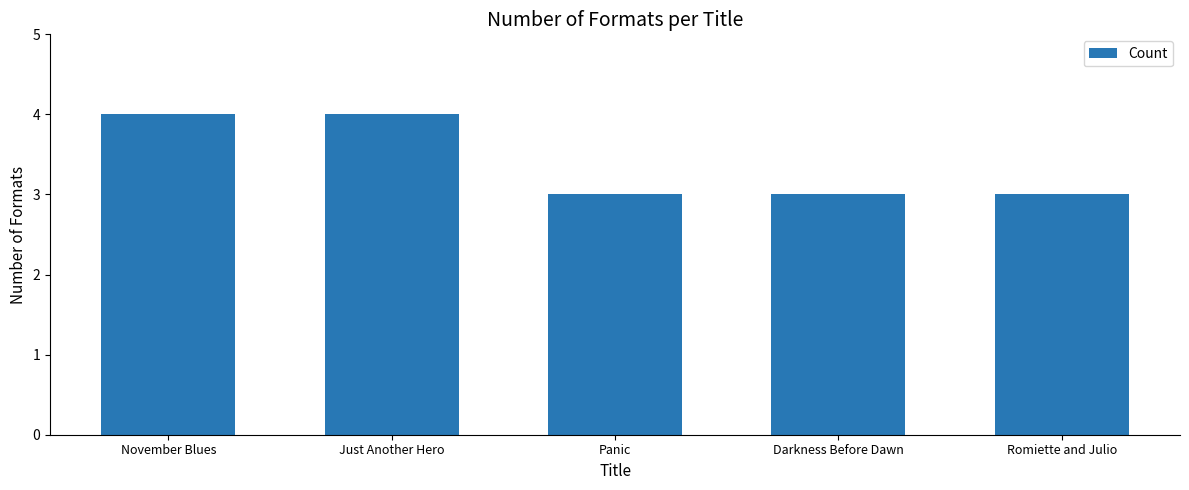

What is the label of the 4th bar from the right?

Just Another Hero